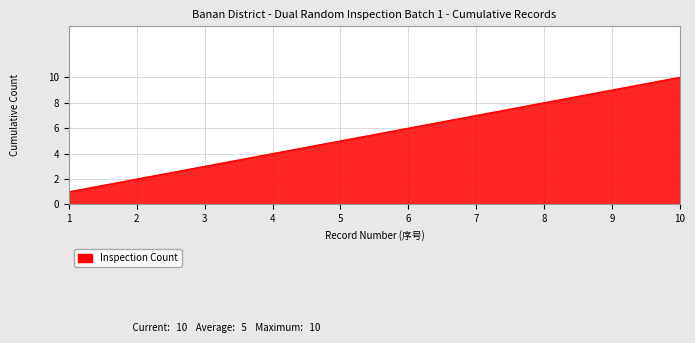

List the labels in order of value, smallest first.

1, 2, 3, 4, 5, 6, 7, 8, 9, 10